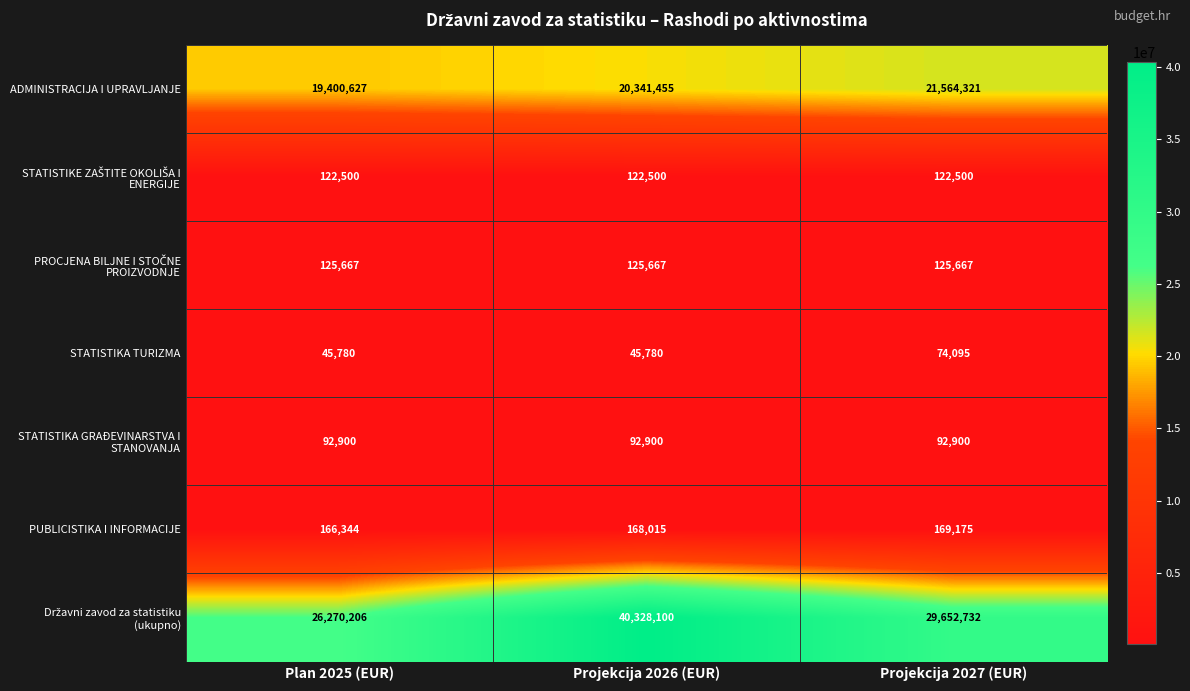

What is the average value of the PUBLICISTIKA I INFORMACIJE series?

167845